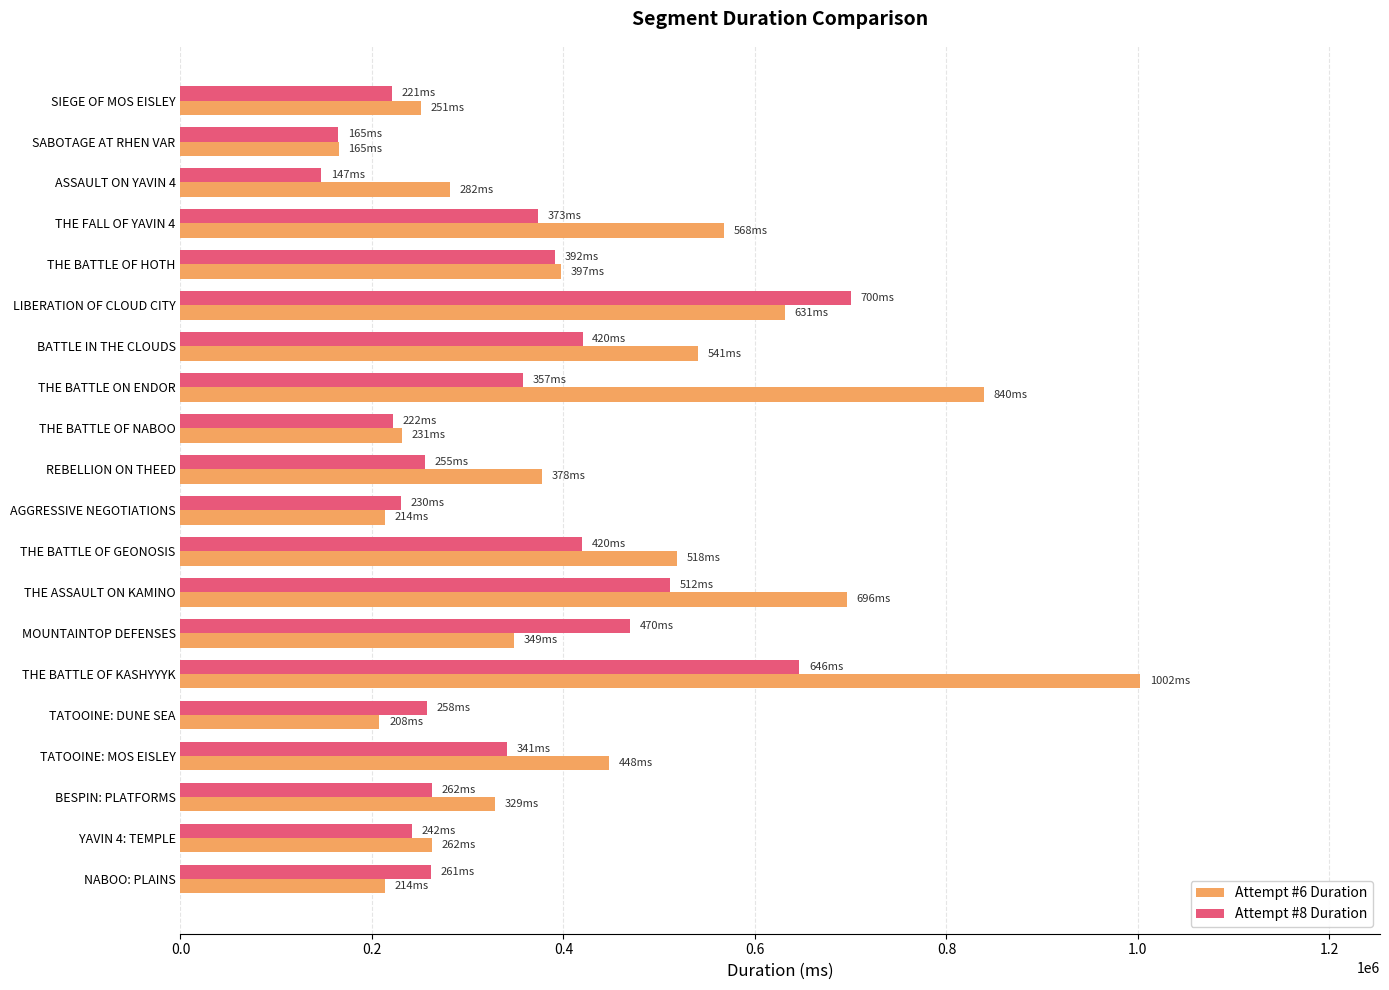

Is it true that Attempt #8 Duration equals 262772 at MOUNTAINTOP DEFENSES?

False